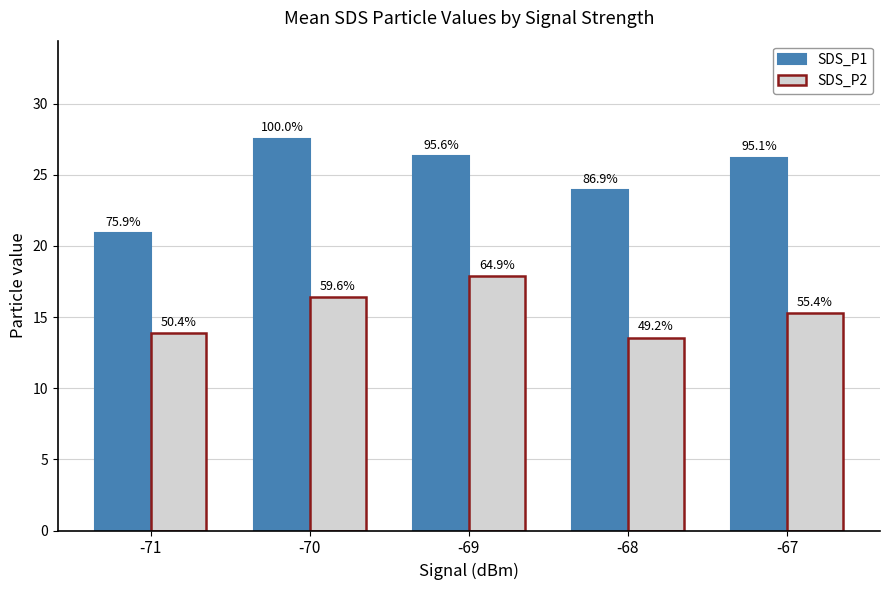

The value of SDS_P1 at -69 is 26.3. True or false?

True